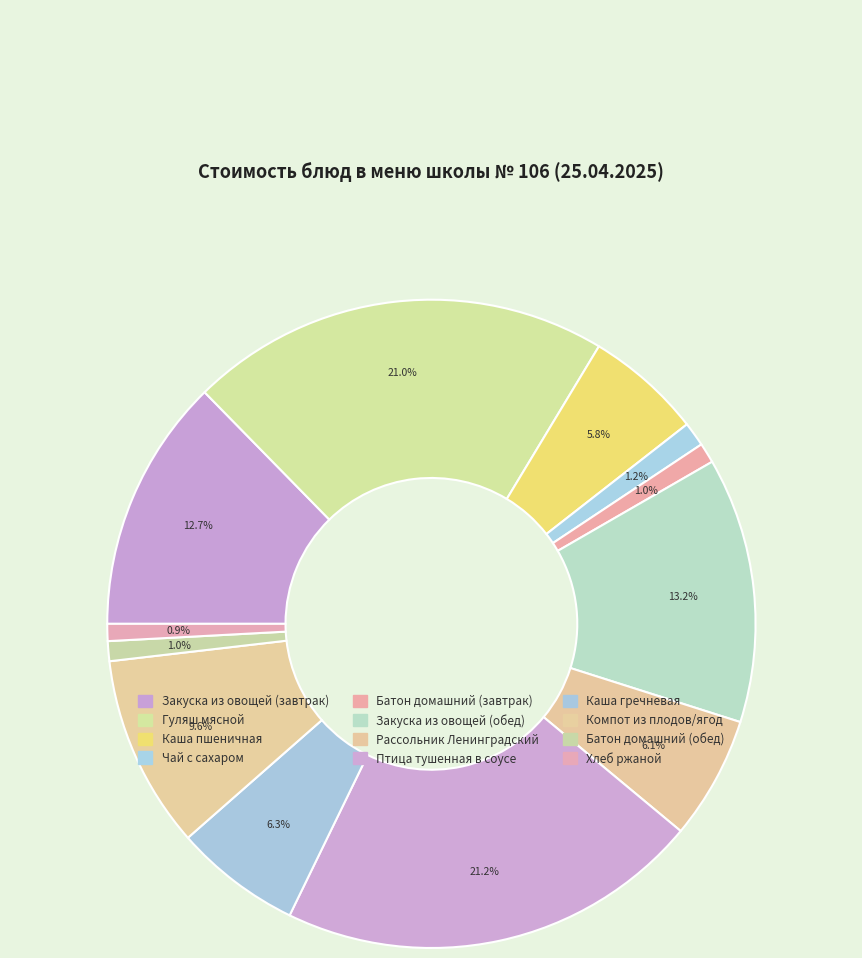

Which category has the smallest portion of the pie?

Хлеб ржаной